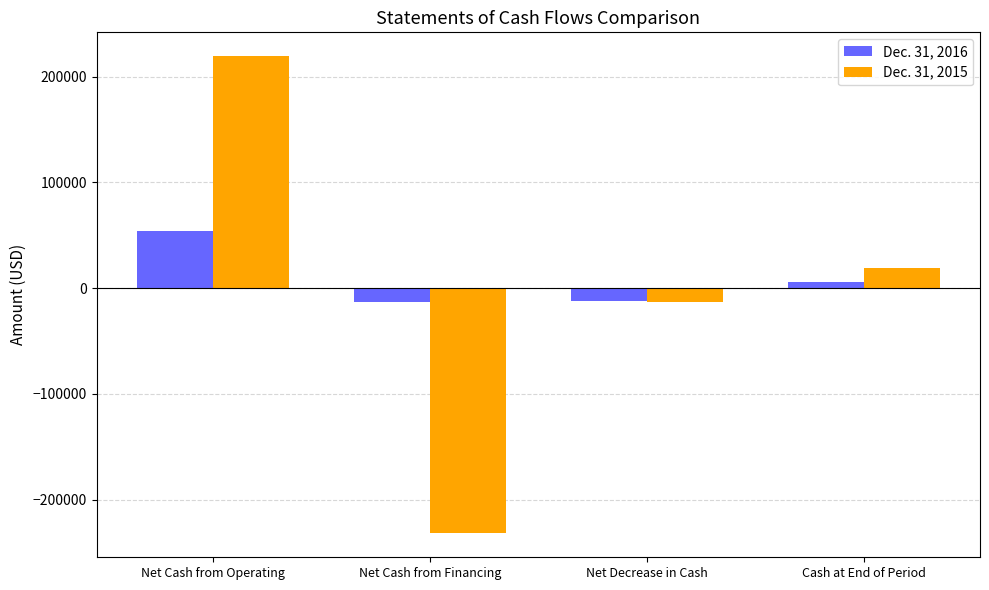

What is the label of the 2nd bar from the left?

Net Cash from Financing